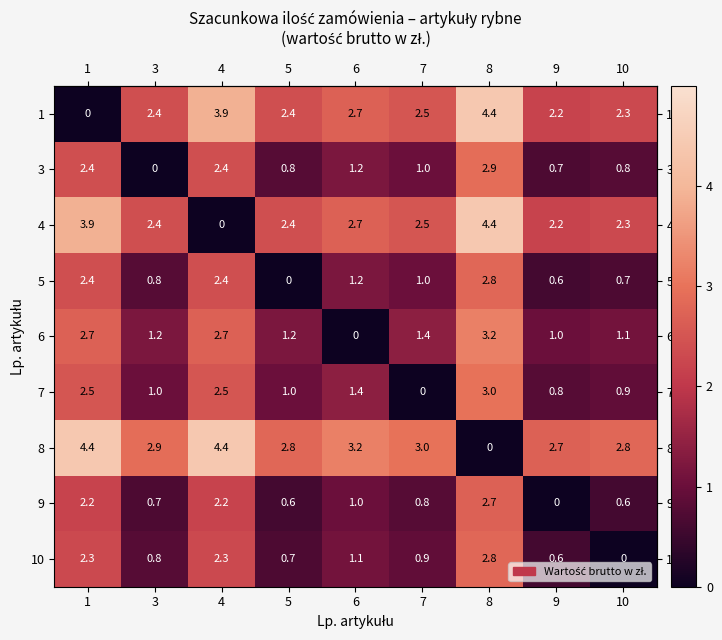

What is the average value of the 6 series?

1.6